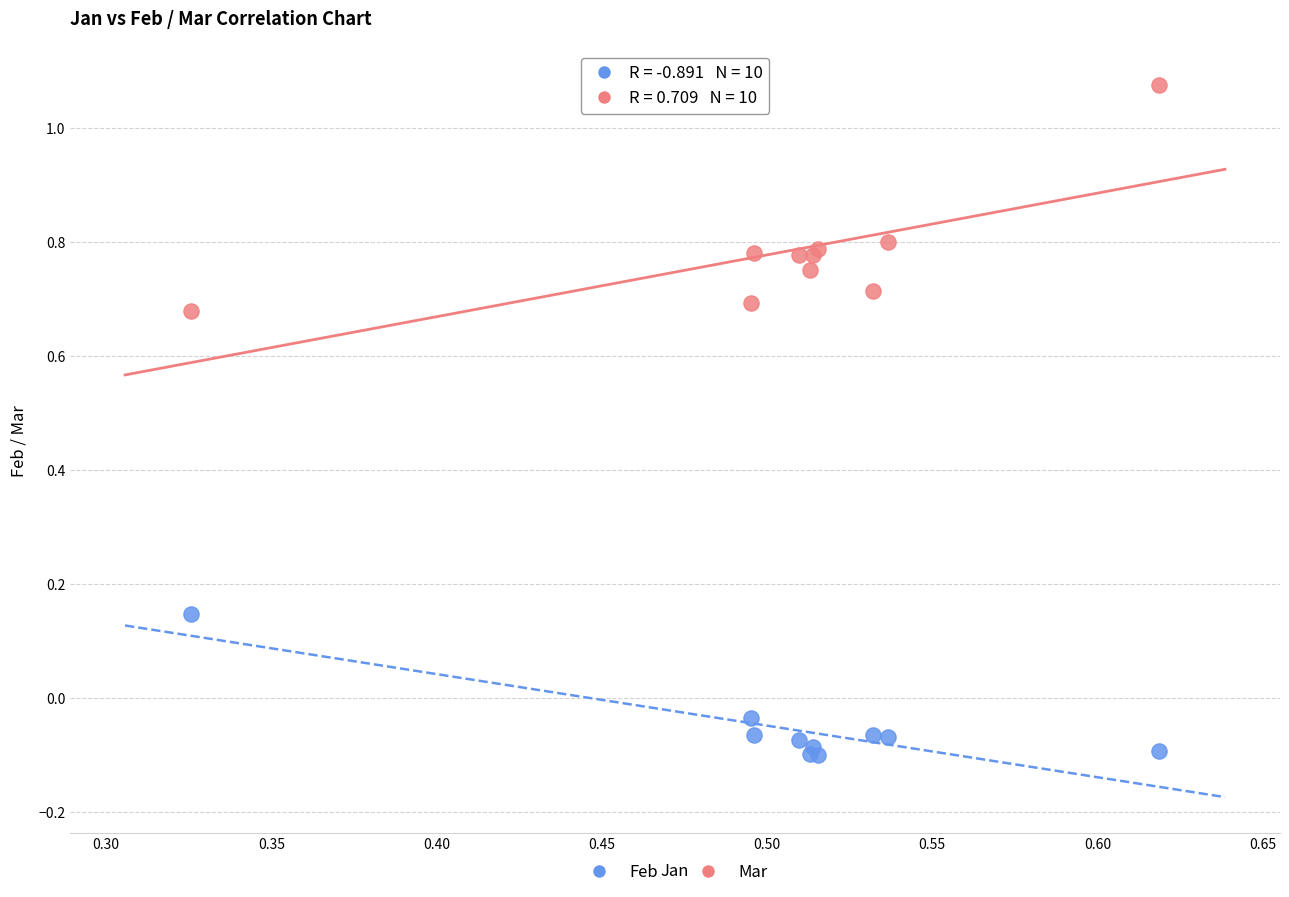

What is the X range (max minus min) for the scatter plot?

0.3